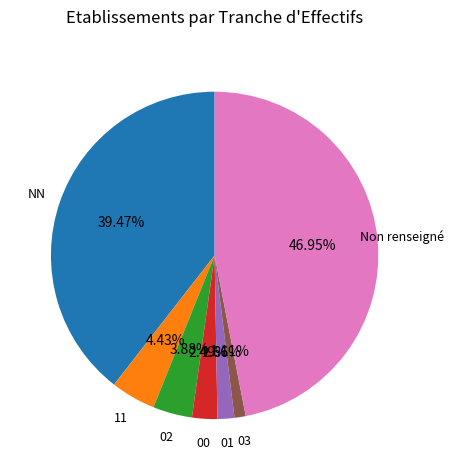

Is 00 the majority of the pie?

No